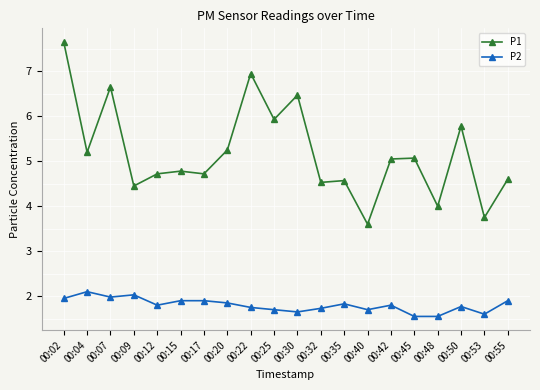

Rank the series by their average value, from lowest to highest.

P2, P1